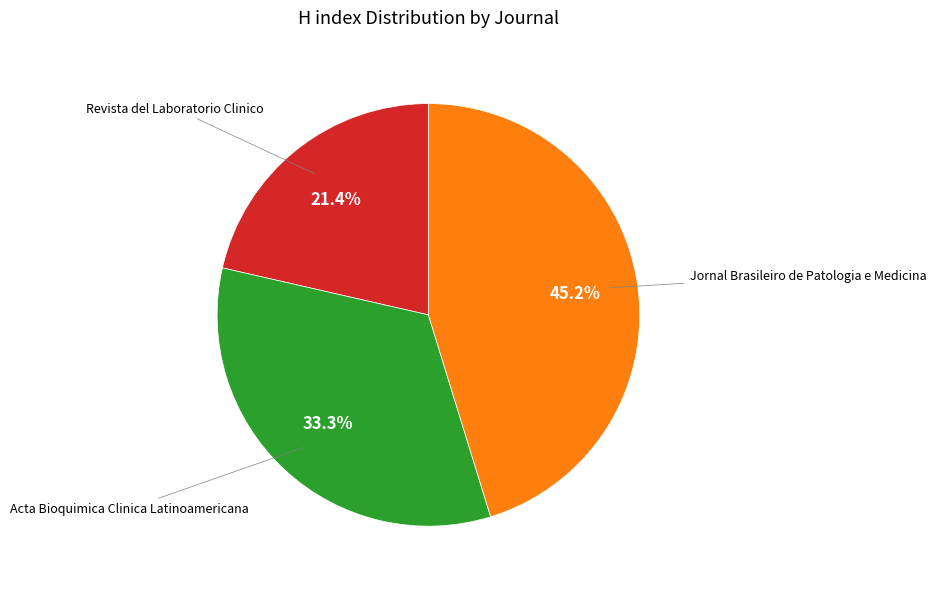

The Jornal Brasileiro de Patologia e Medicina slice represents 55% of the pie. True or false?

False